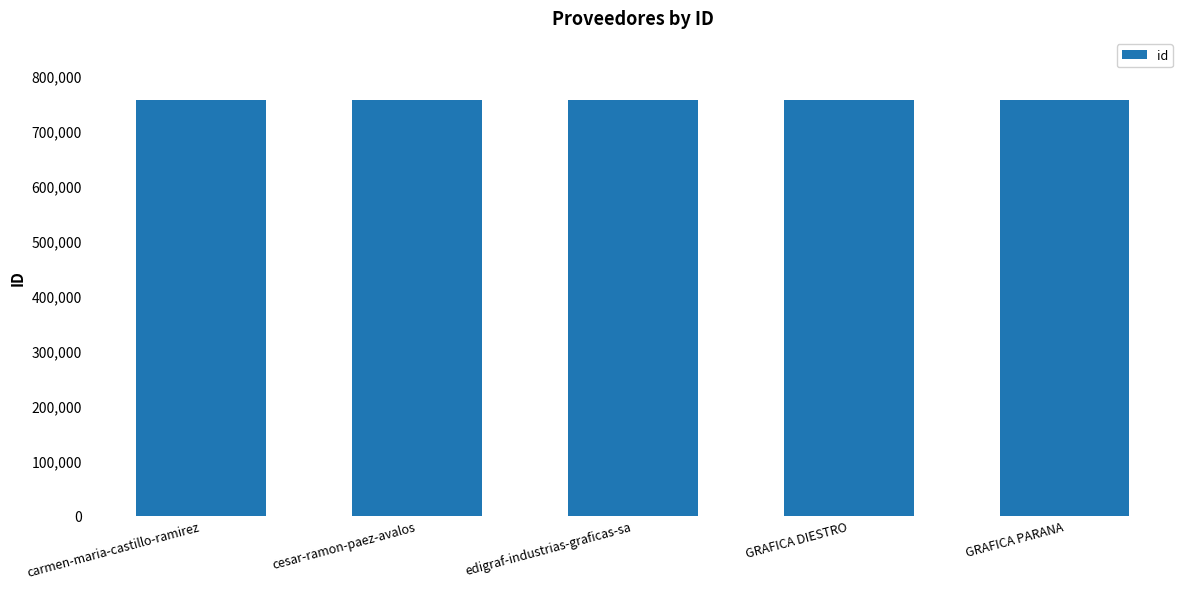

True or false: the data shows 456915 at cesar-ramon-paez-avalos.

False